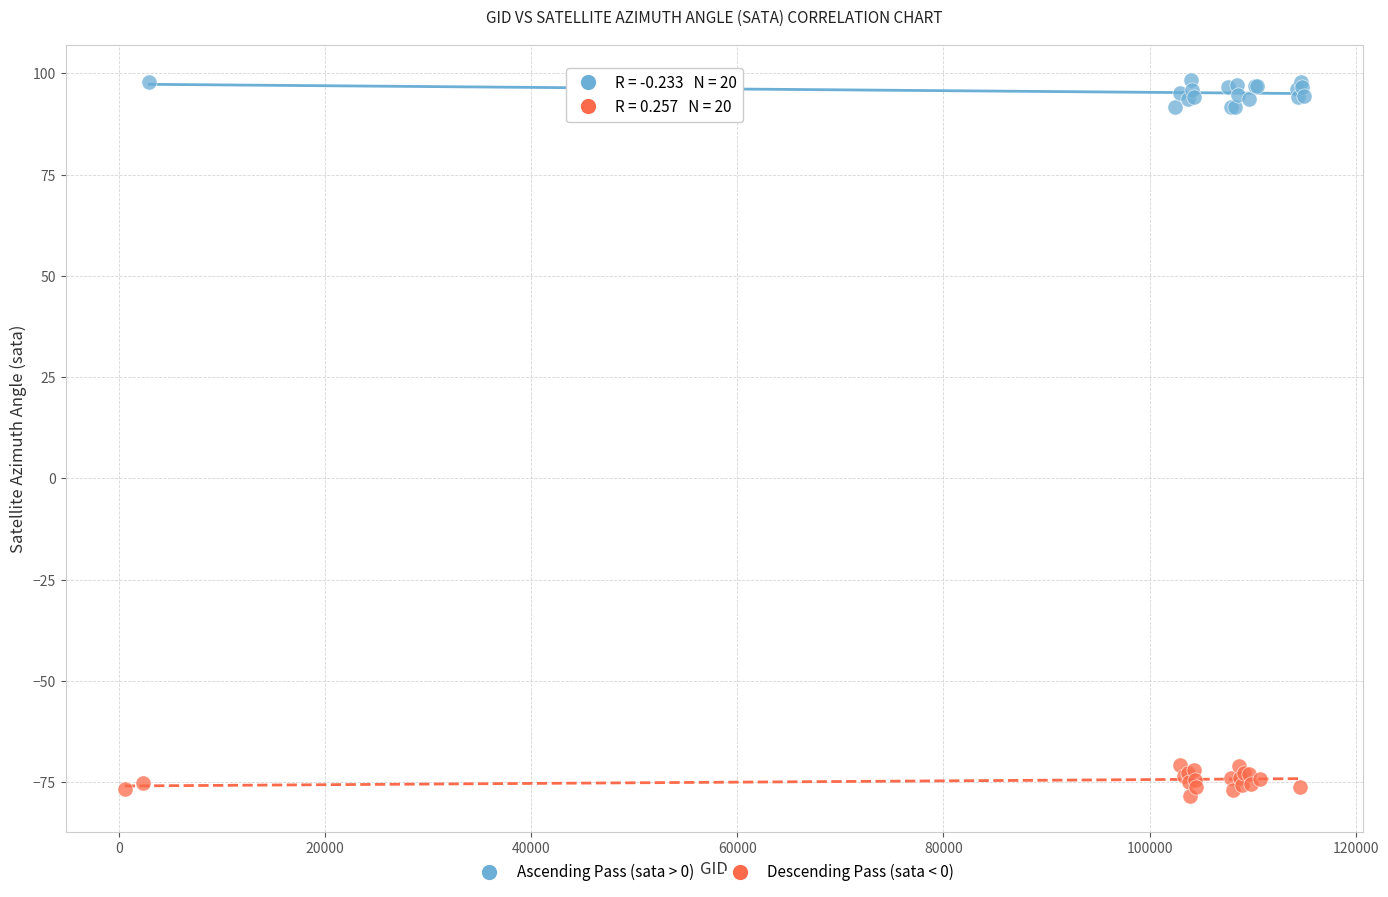

Which series contains the lowest Y value?

Descending Pass (sata < 0)